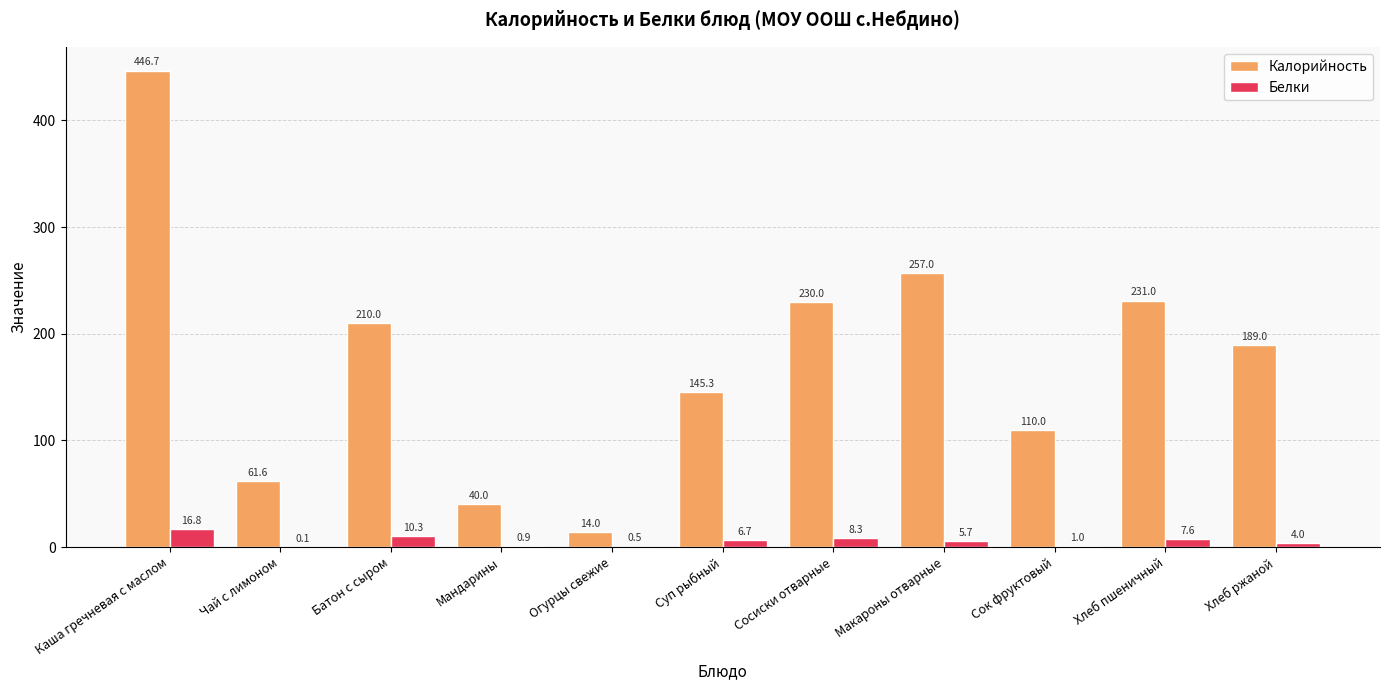

Does the chart contain stacked bars?

No